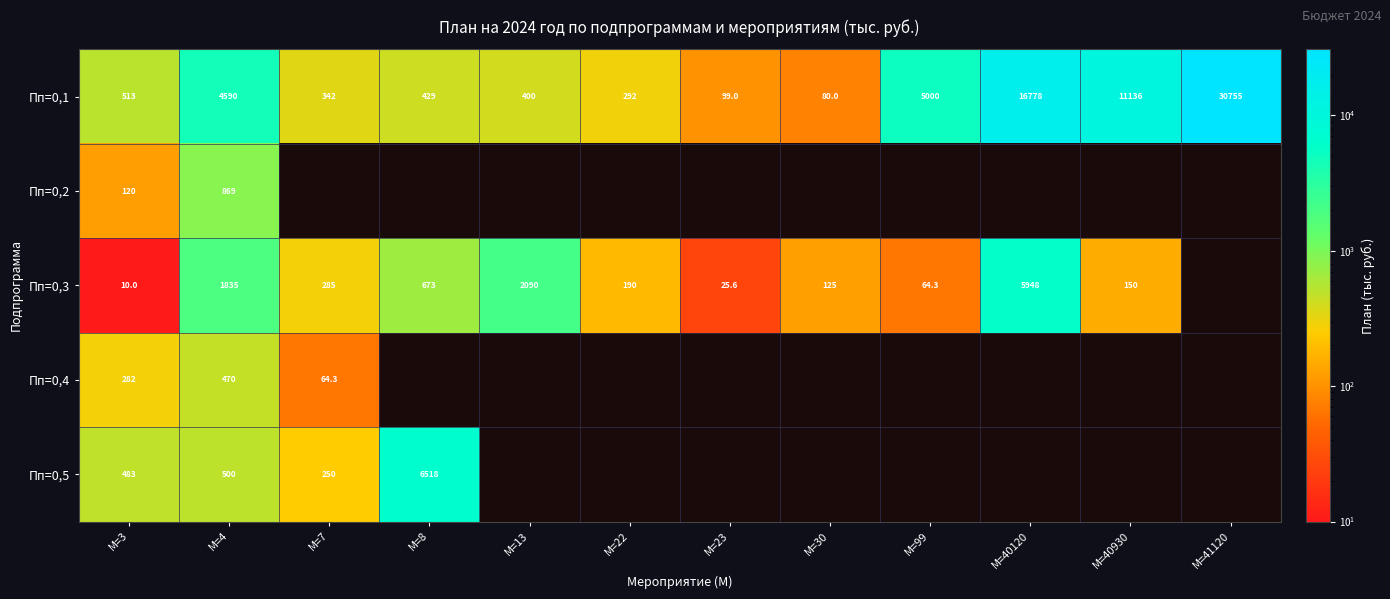

Which category has the highest value in the Пп=0,2 series?

М=4